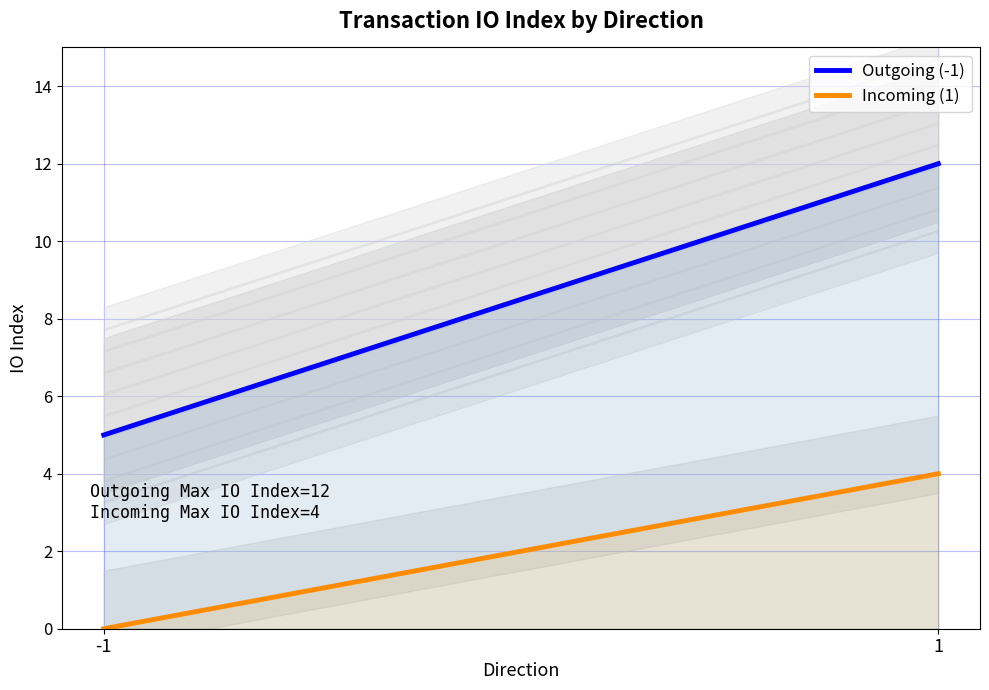

Which category has the highest value across all series?

1